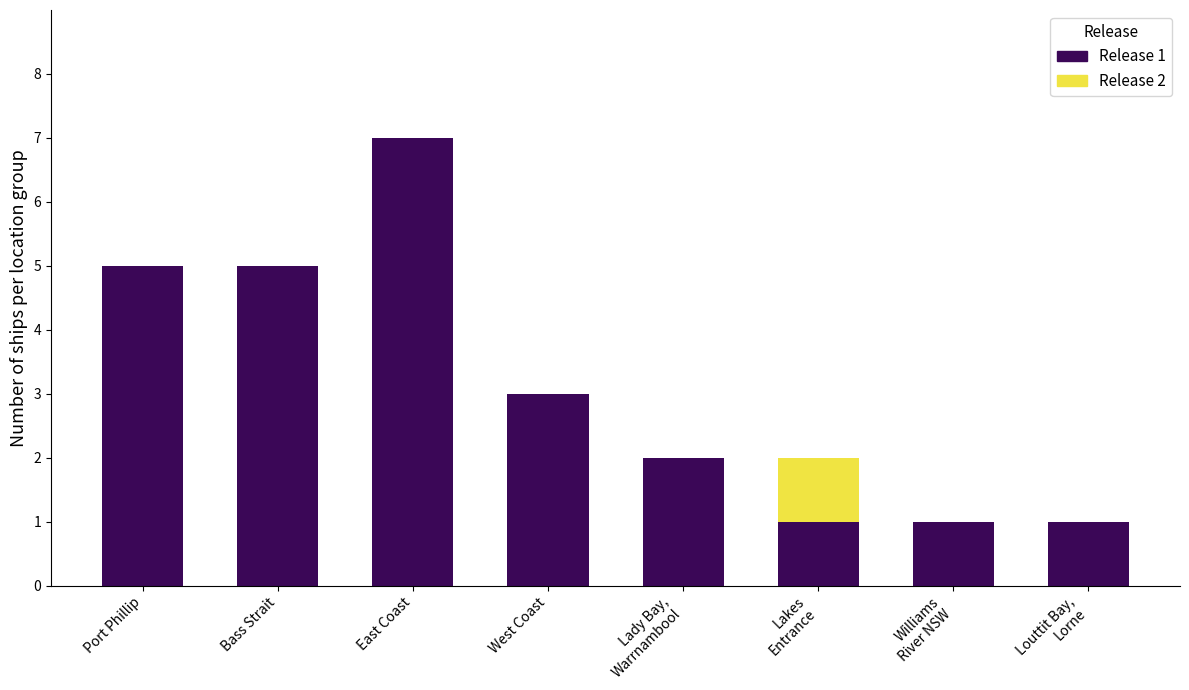

Does the chart contain stacked bars?

Yes